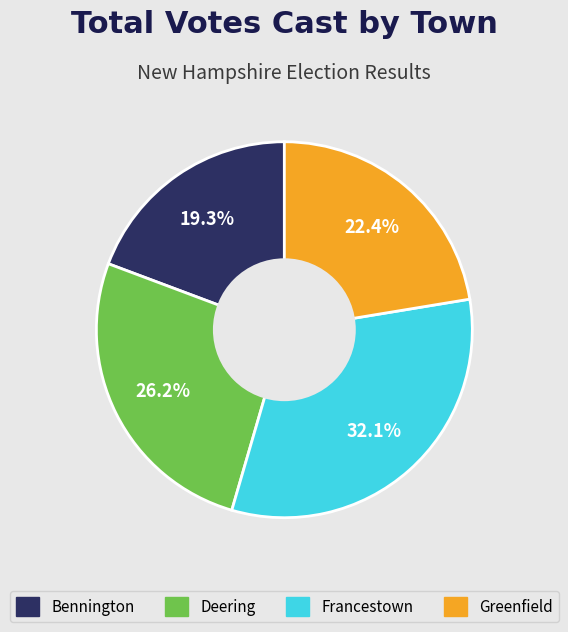

Combined, do Francestown and Greenfield account for over 50%?

Yes